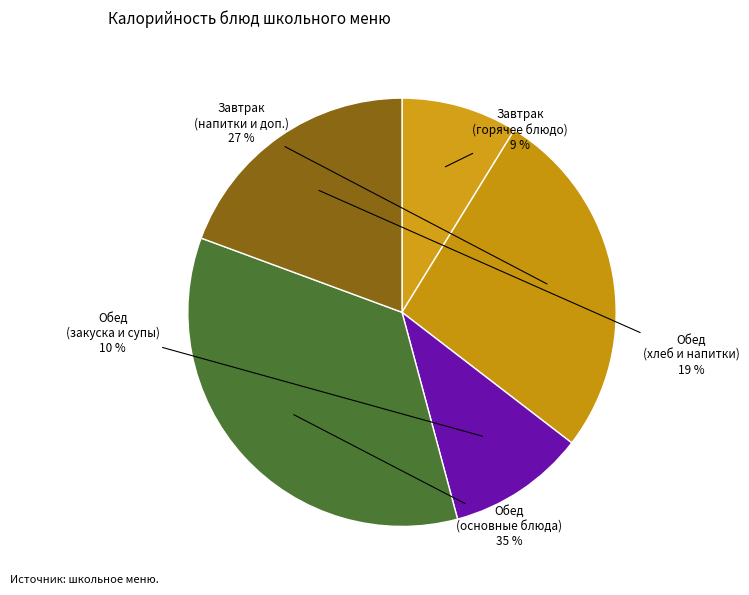

To the nearest percent, what percentage of the pie is Обед (закуска и супы)?

10%